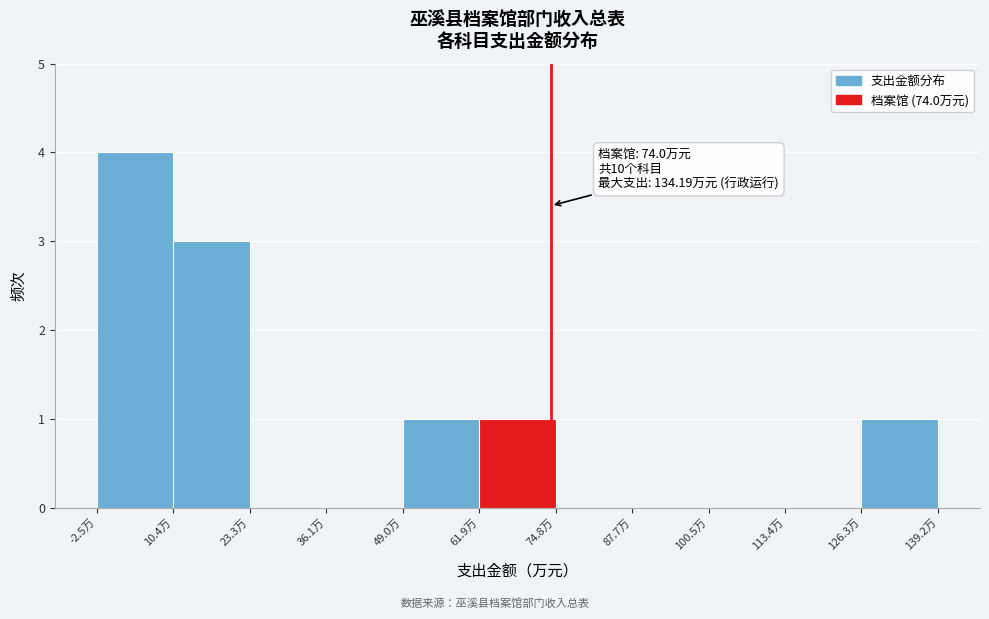

Over which range of the x-axis is the bar tallest?

-2 to 10